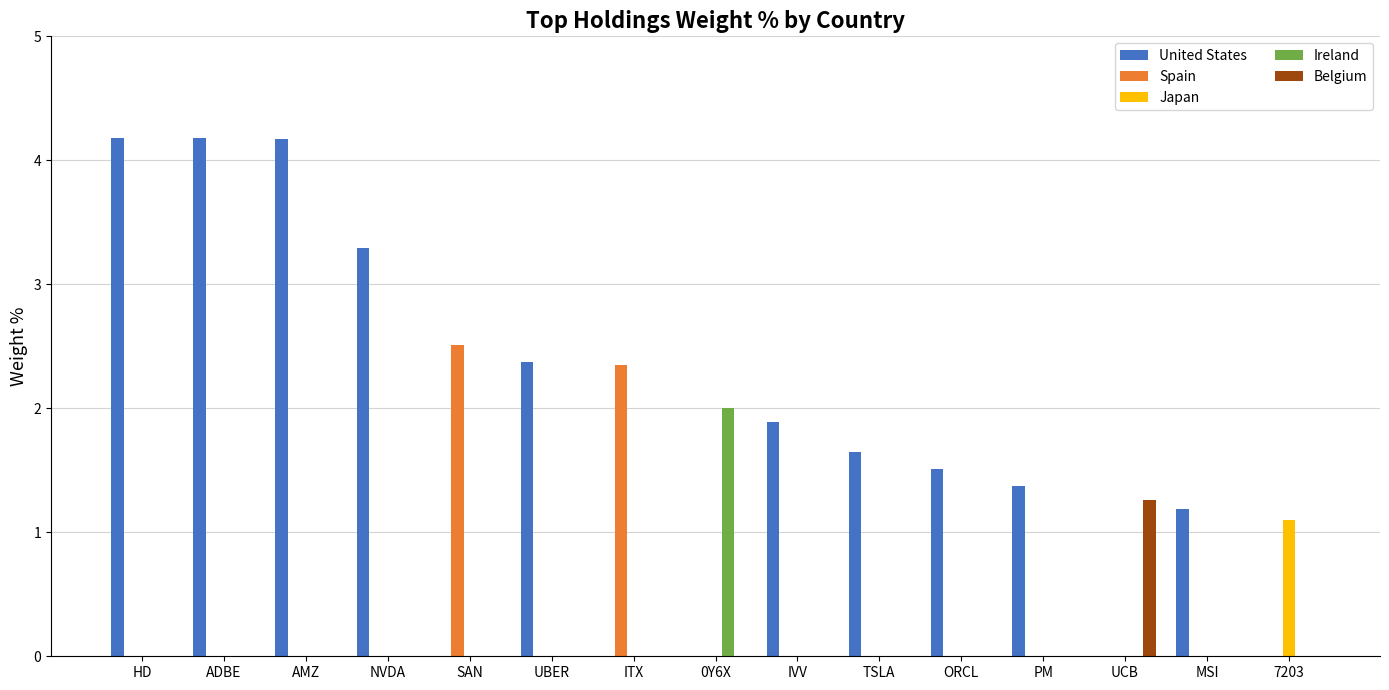

Which series has the widest spread of values?

United States